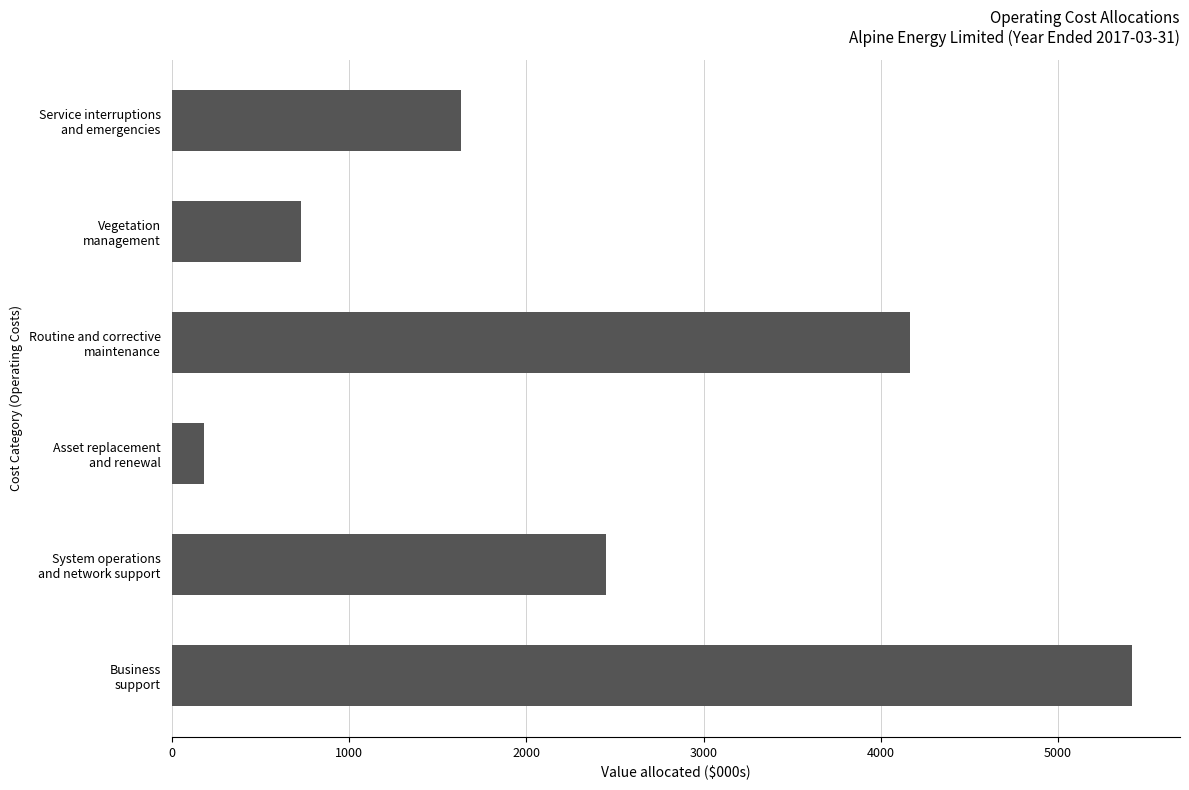

What is the minimum value shown in the chart?

181.1